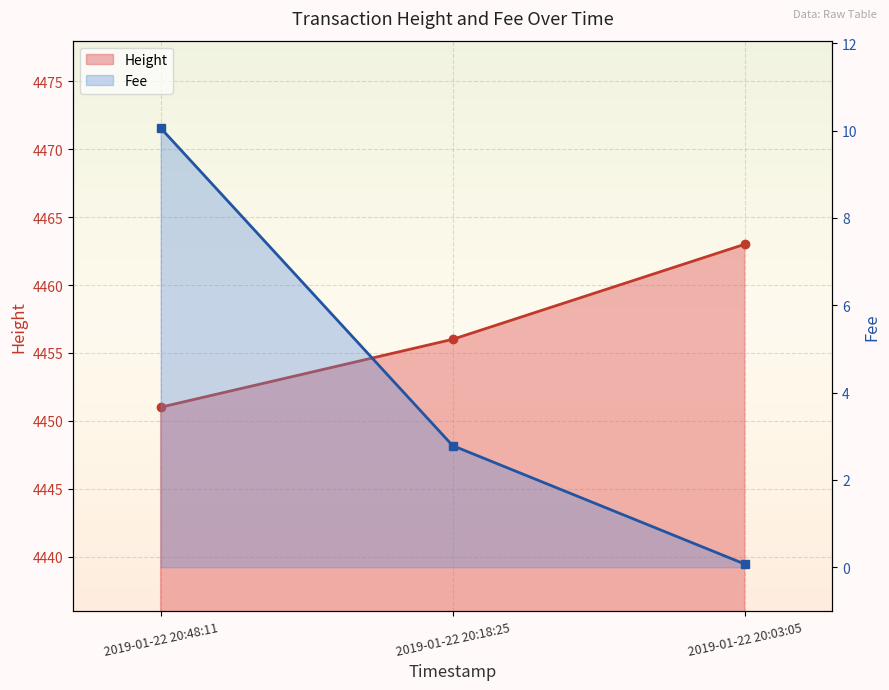

Which series has the largest total across all categories?

Fee